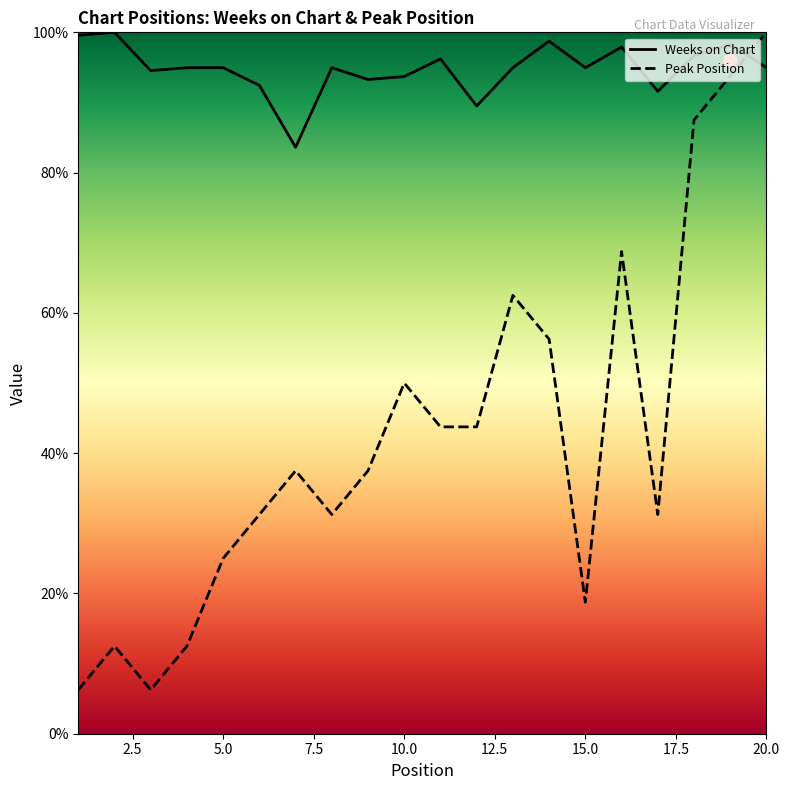

What are all the series names shown in the legend?

Weeks on Chart, Peak Position